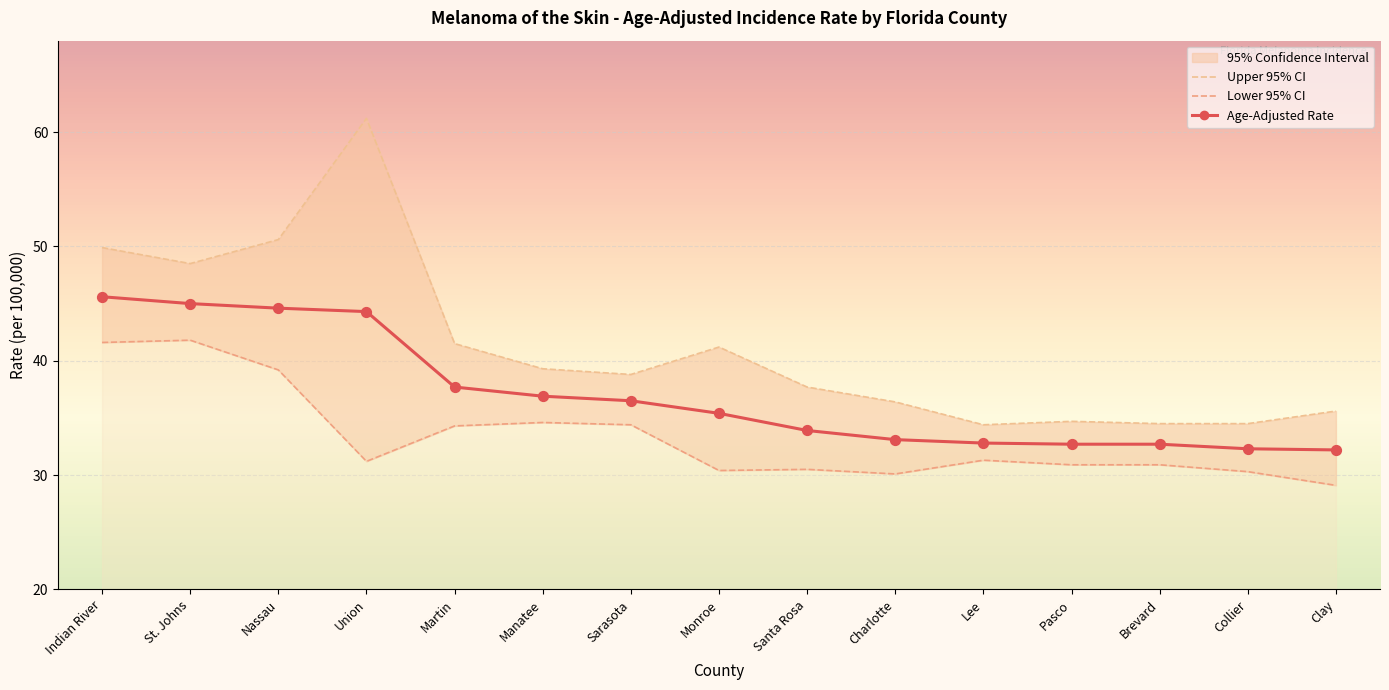

Which series reaches the minimum Y coordinate?

Lower 95% CI